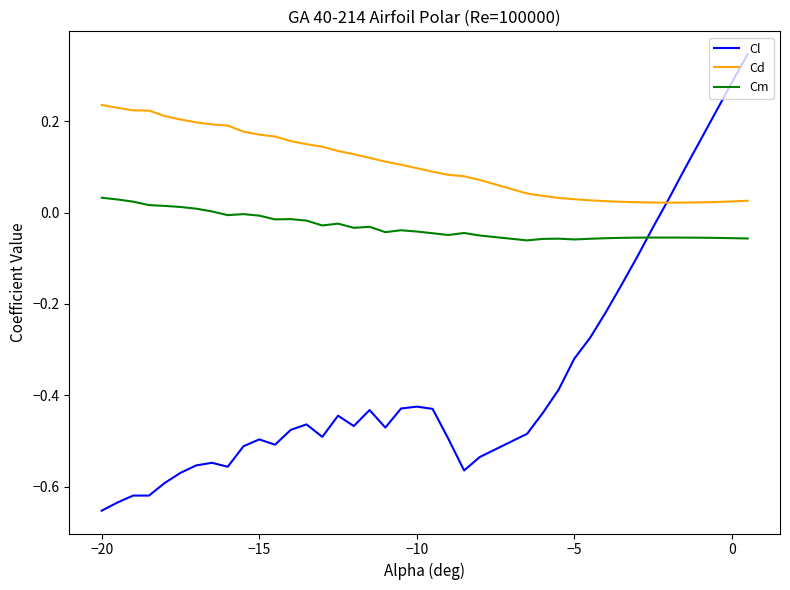

List the series in order of their overall mean, lowest first.

Cl, Cm, Cd